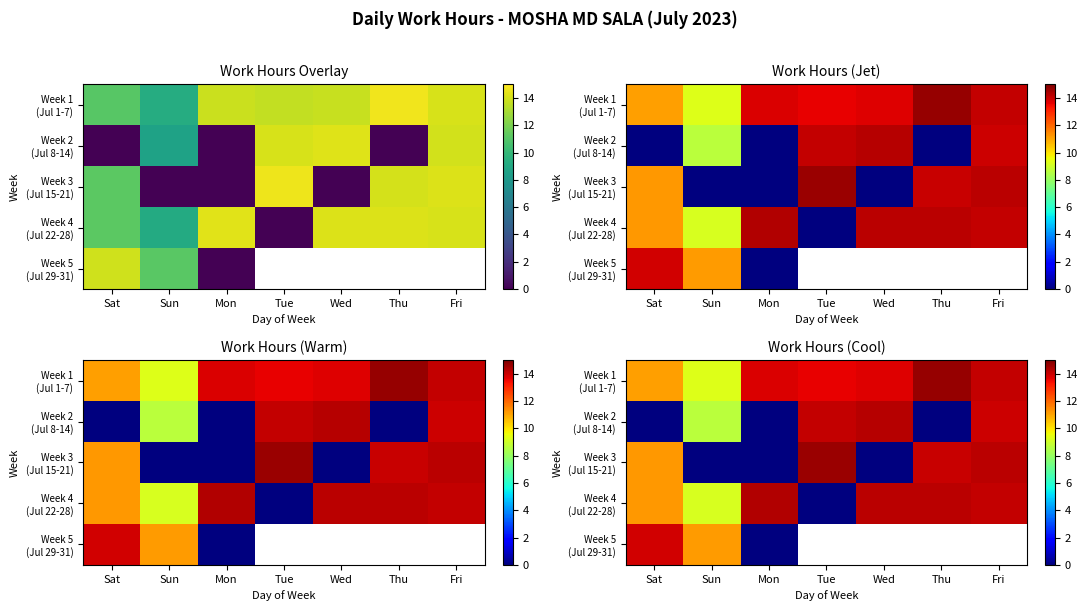

Rank the series by their maximum value, from lowest to highest.

Week 5 (Jul 29-31), Week 2 (Jul 8-14), Week 4 (Jul 22-28), Week 3 (Jul 15-21), Week 1 (Jul 1-7)